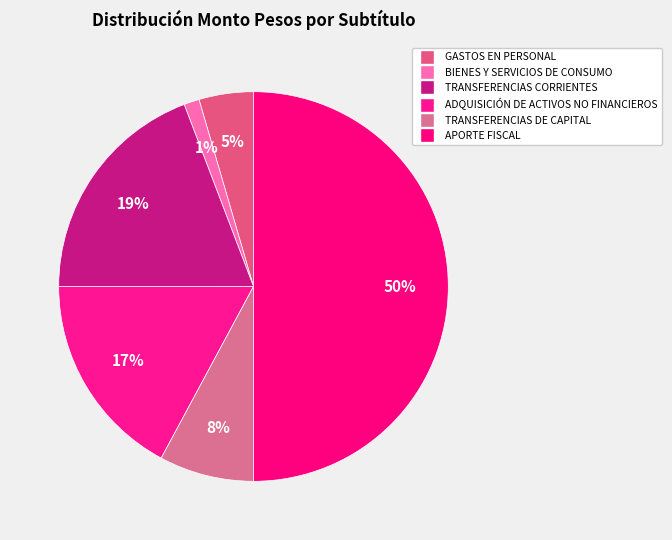

Does GASTOS EN PERSONAL account for over 50% of the chart?

No